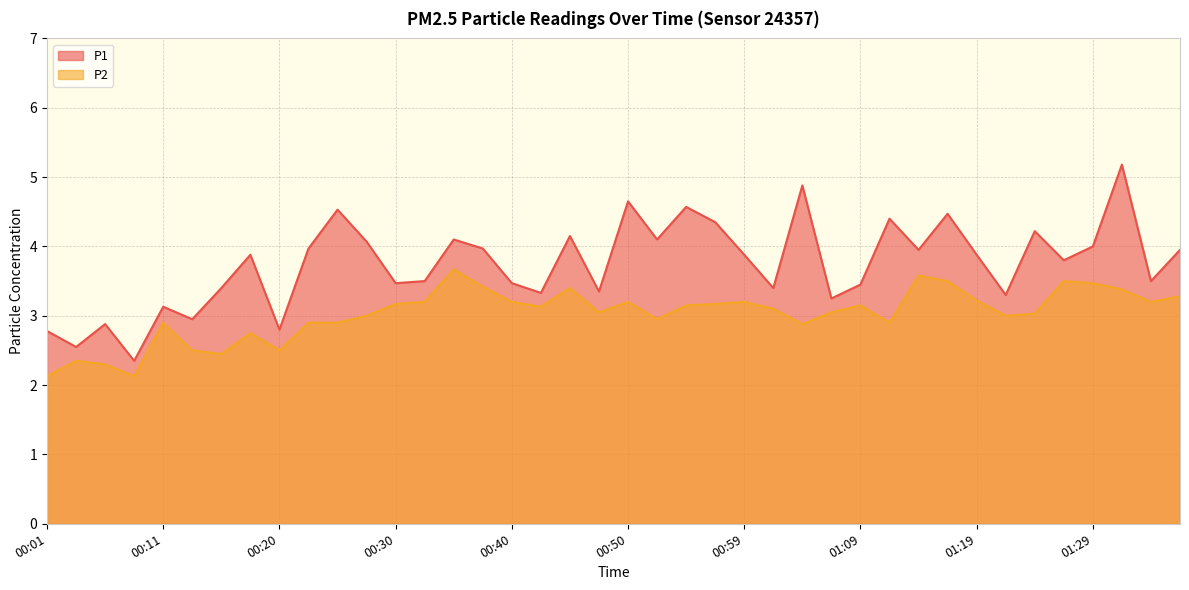

Which series has the largest total across all categories?

P1